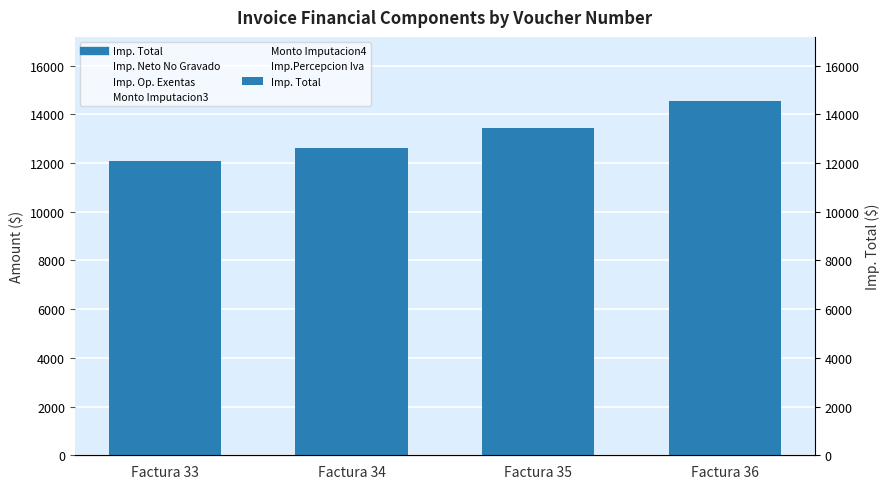

At Factura 36, list the series in order from smallest to largest.

Imp. Op. Exentas, Imp.Percepcion Iva, Imp. Neto No Gravado, Monto Imputacion4, Monto Imputacion3, Imp. Total